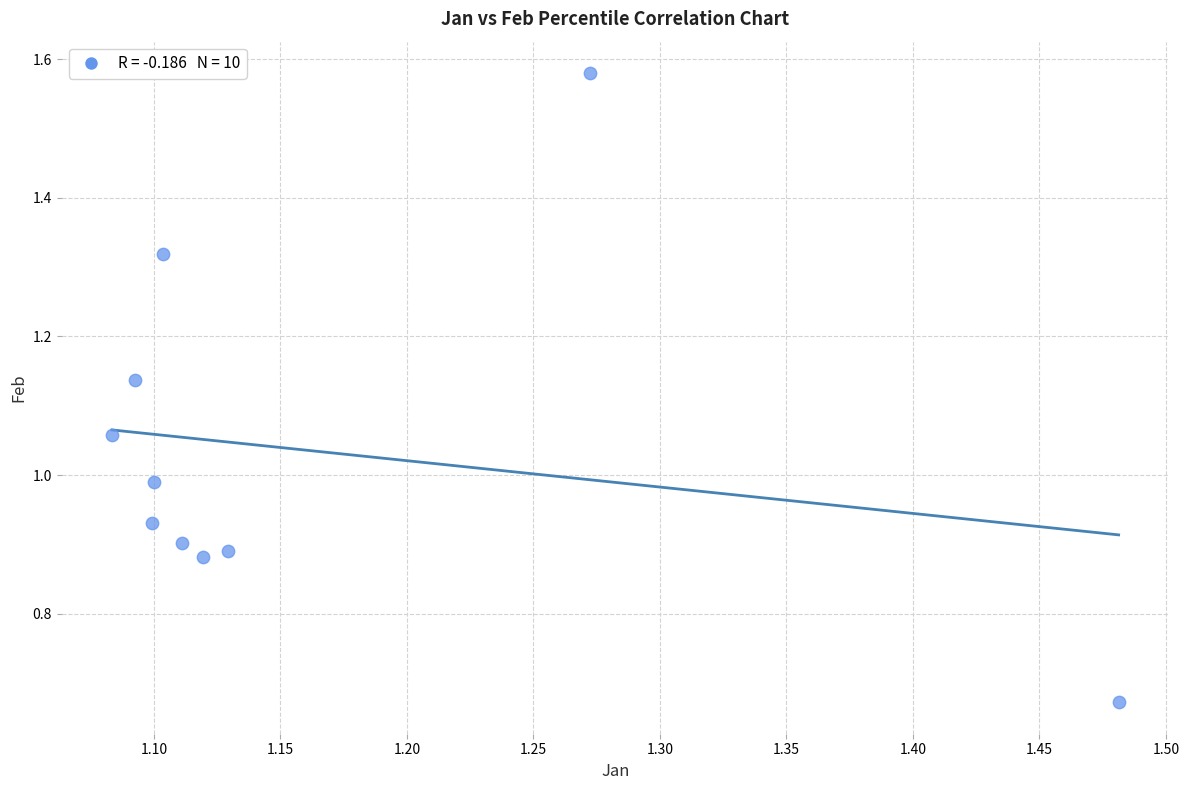

What is the average X value?

1.2